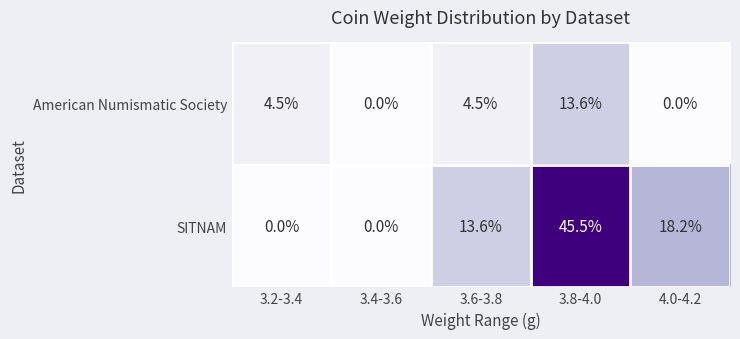

Reading left to right, list all the values displayed in this chart.

American Numismatic Society: 4.5	0.0	4.5	13.6	0.0
SITNAM: 0.0	0.0	13.6	45.5	18.2